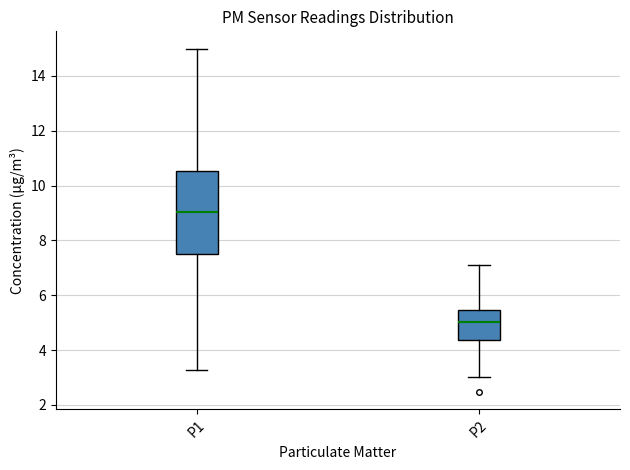

Which box is the tallest, from its lower edge to its upper edge?

P1